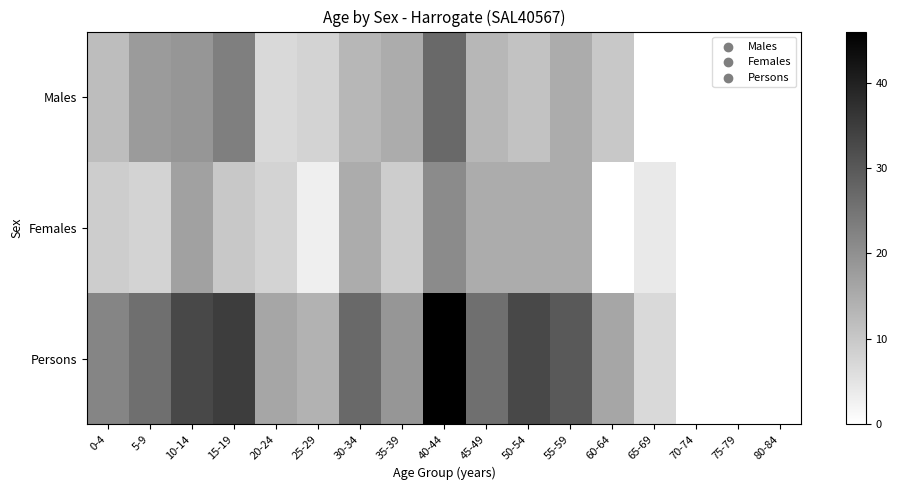

Reading right to left, extract all data points from this chart.

Males: 80-84=0	75-79=0	70-74=0	65-69=0	60-64=10	55-59=15	50-54=11	45-49=13	40-44=27	35-39=15	30-34=13	25-29=8	20-24=7	15-19=23	10-14=19	5-9=18	0-4=12
Females: 80-84=0	75-79=0	70-74=0	65-69=4	60-64=0	55-59=15	50-54=15	45-49=15	40-44=21	35-39=9	30-34=15	25-29=3	20-24=8	15-19=10	10-14=17	5-9=8	0-4=9
Persons: 80-84=0	75-79=0	70-74=0	65-69=7	60-64=16	55-59=30	50-54=33	45-49=26	40-44=46	35-39=19	30-34=27	25-29=14	20-24=16	15-19=35	10-14=33	5-9=26	0-4=22